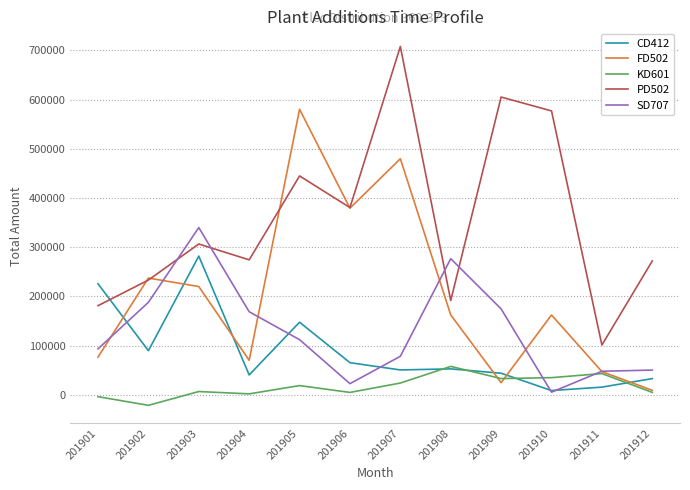

After their last crossing, which series has the higher values: CD412 or PD502?

PD502